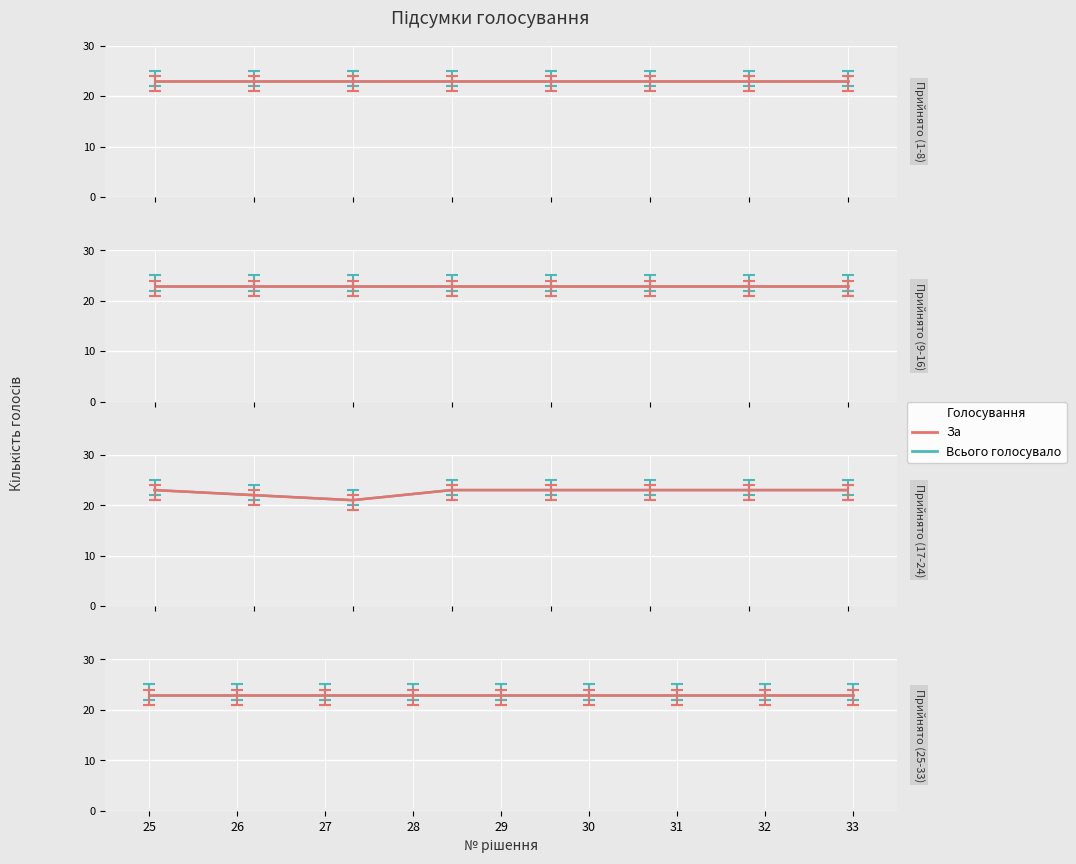

What is the difference between the maximum and second lowest values in the Всього голосувало series?

1